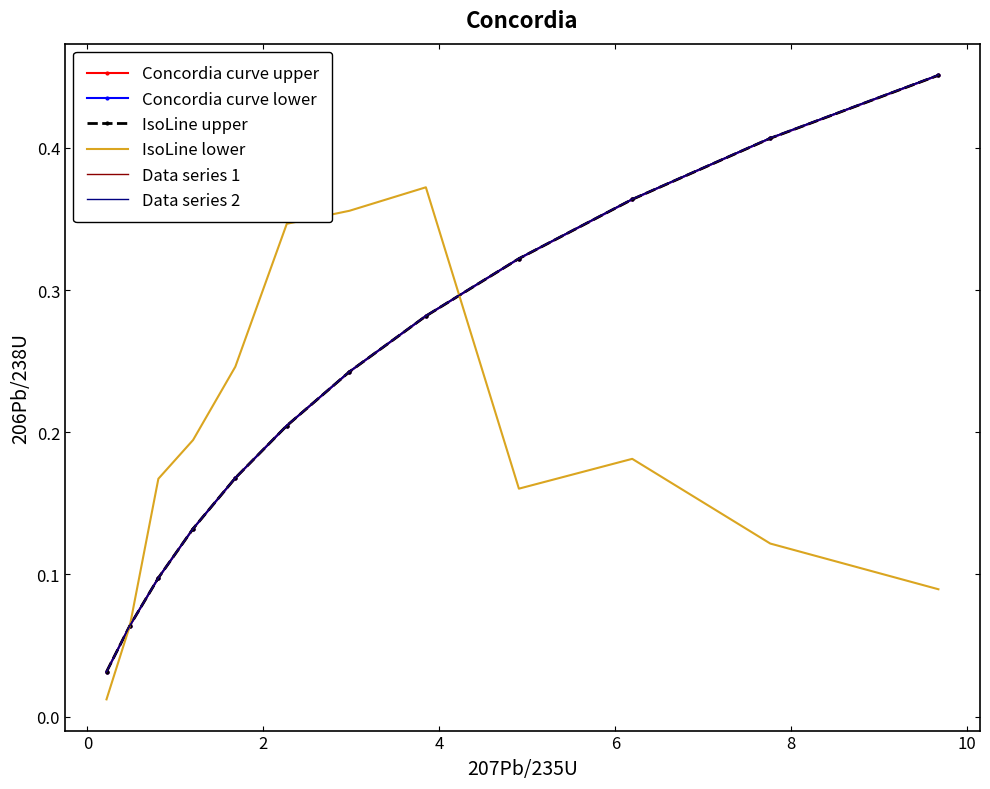

What are all the series names shown in the legend?

Concordia curve upper, Concordia curve lower, IsoLine upper, IsoLine lower, Data series 1, Data series 2